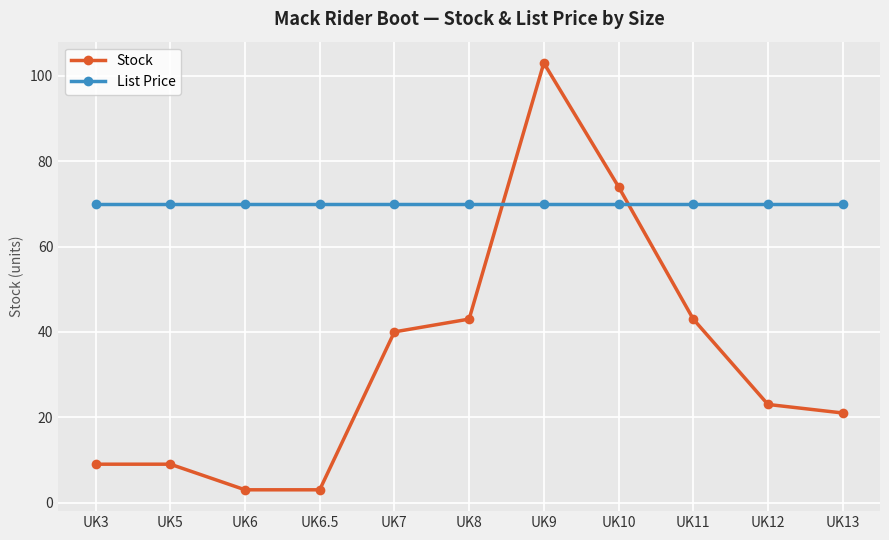

Which series has the widest spread of values?

Stock